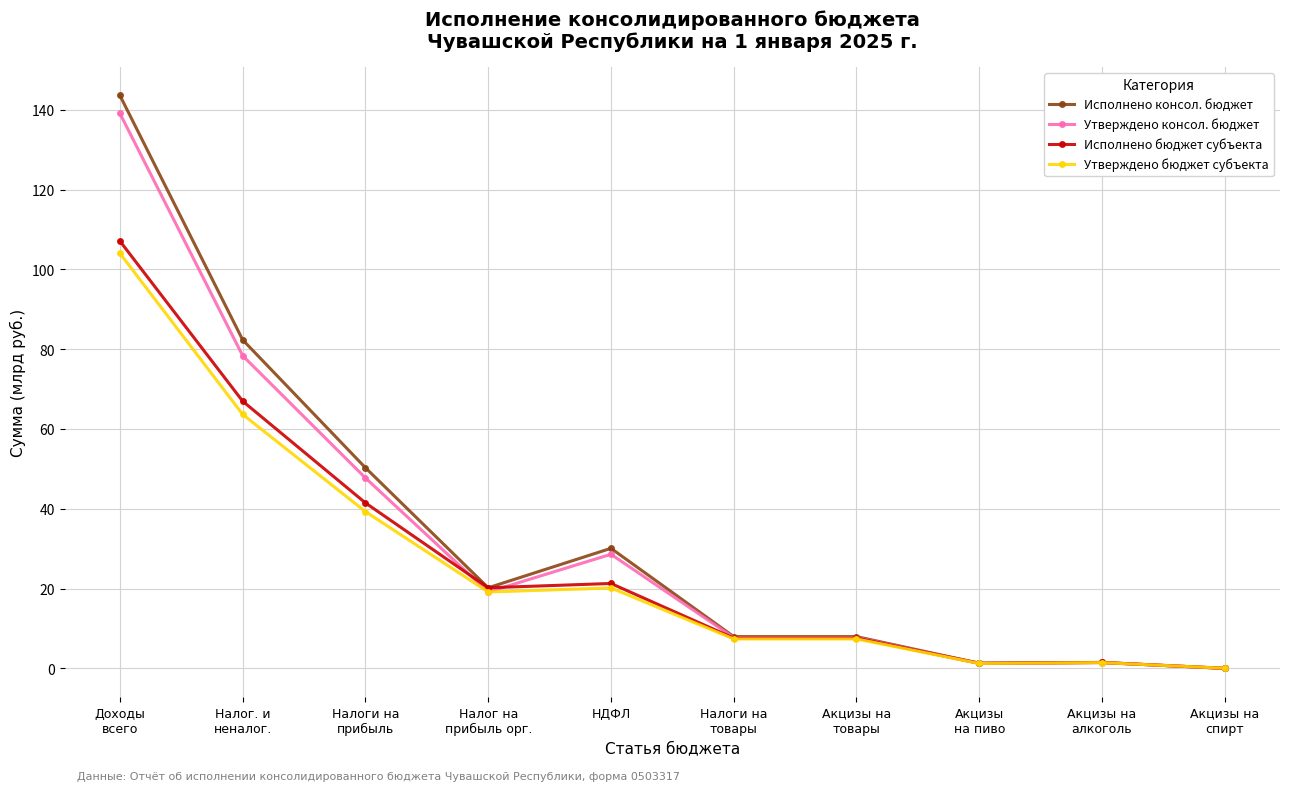

What is the label of the 5th point from the left?

НДФЛ